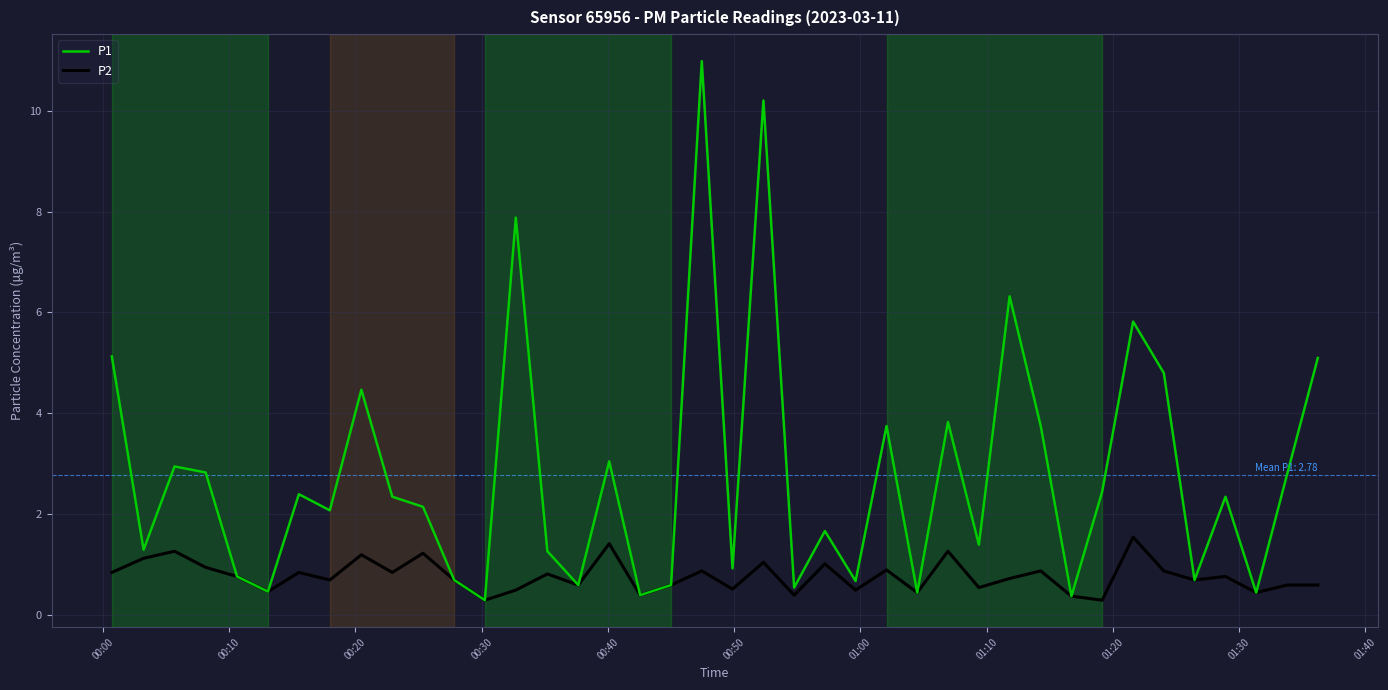

What is the minimum value shown in the chart?

0.3